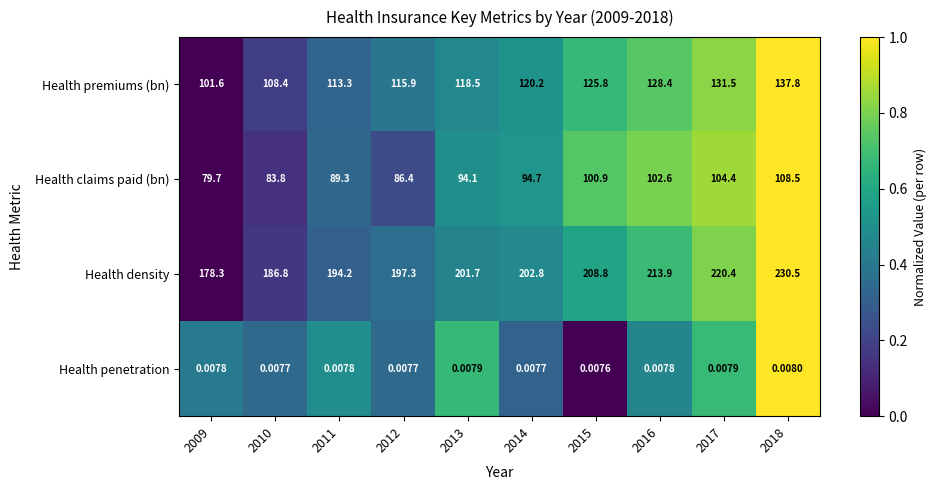

Between 2010 and 2014, which series saw the biggest shift?

Health density